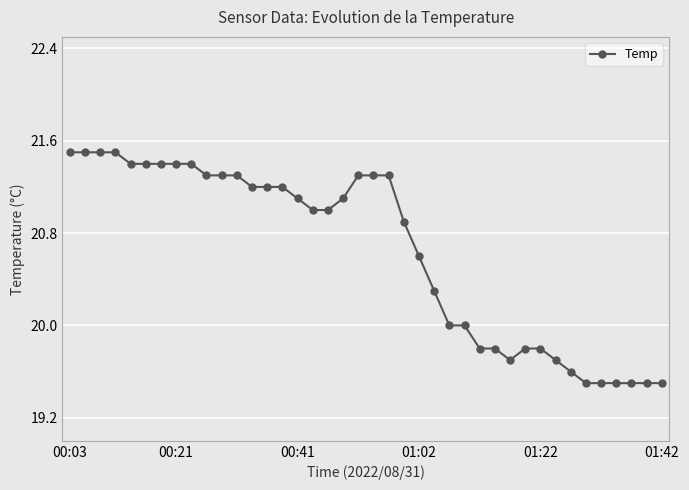

What is the value of the 27th point from the left?

20.0